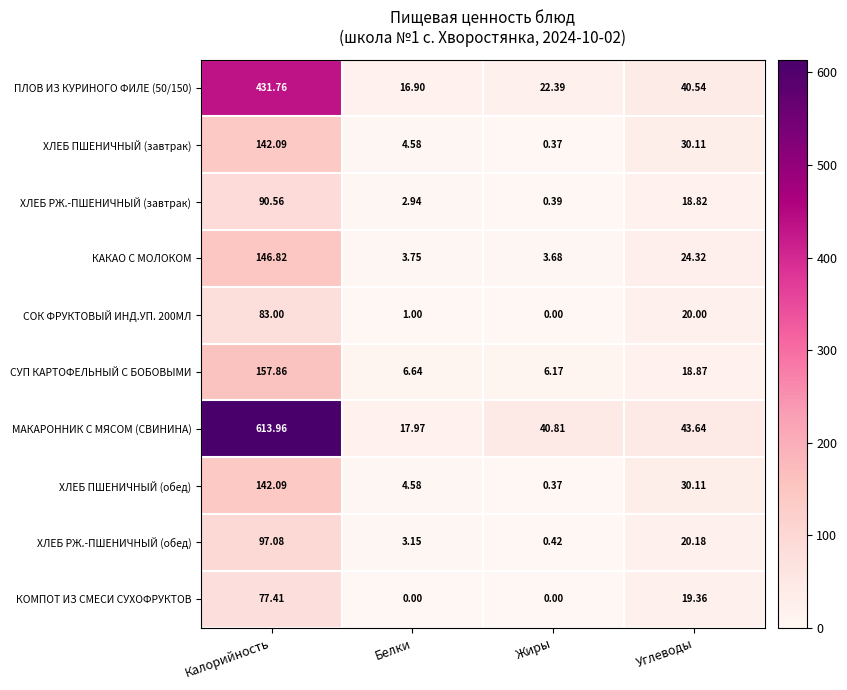

Which category has the lowest value in the ПЛОВ ИЗ КУРИНОГО ФИЛЕ (50/150) series?

Белки